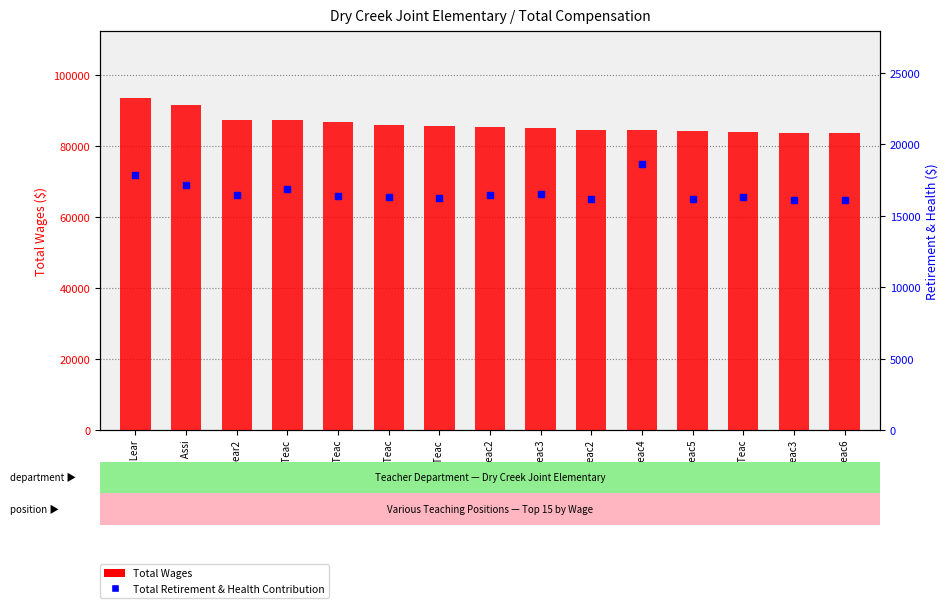

Between Midd Scho Teac5 and Midd Scho Teac, which is larger?

Midd Scho Teac